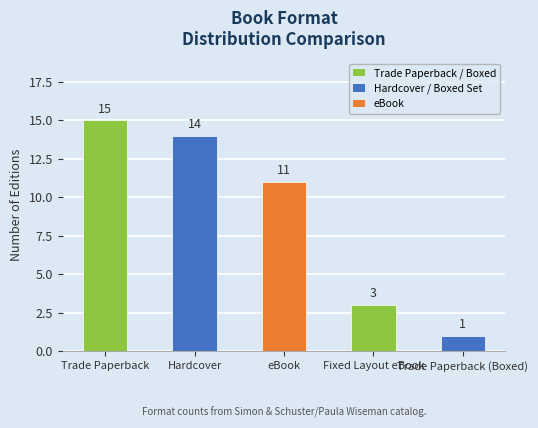

Reading left to right, transcribe all the data shown in this chart.

Trade Paperback=15	Hardcover=14	eBook=11	Fixed Layout eBook=3	Trade Paperback (Boxed)=1